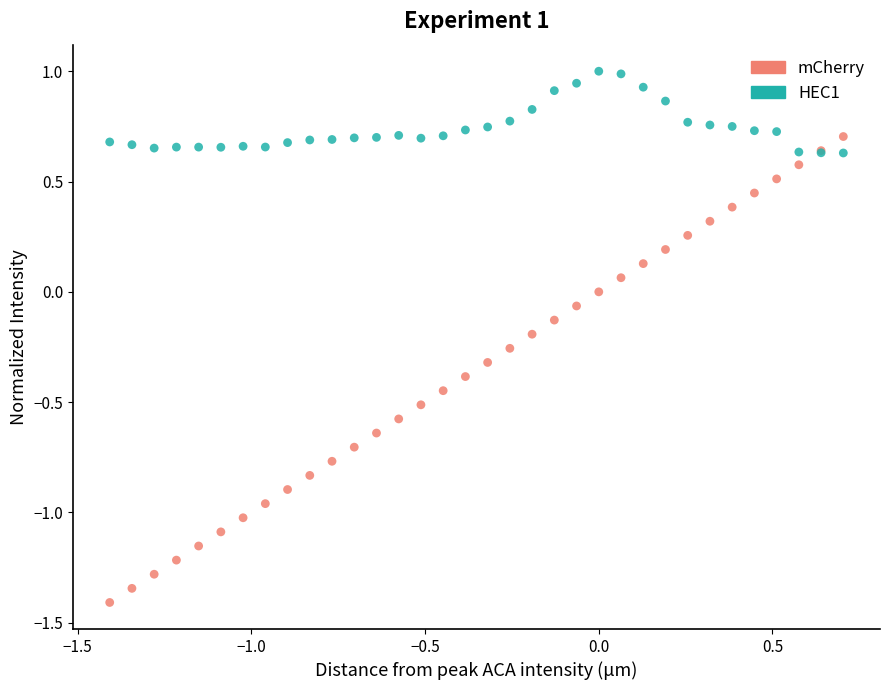

What are all the series names shown in the legend?

mCherry, HEC1